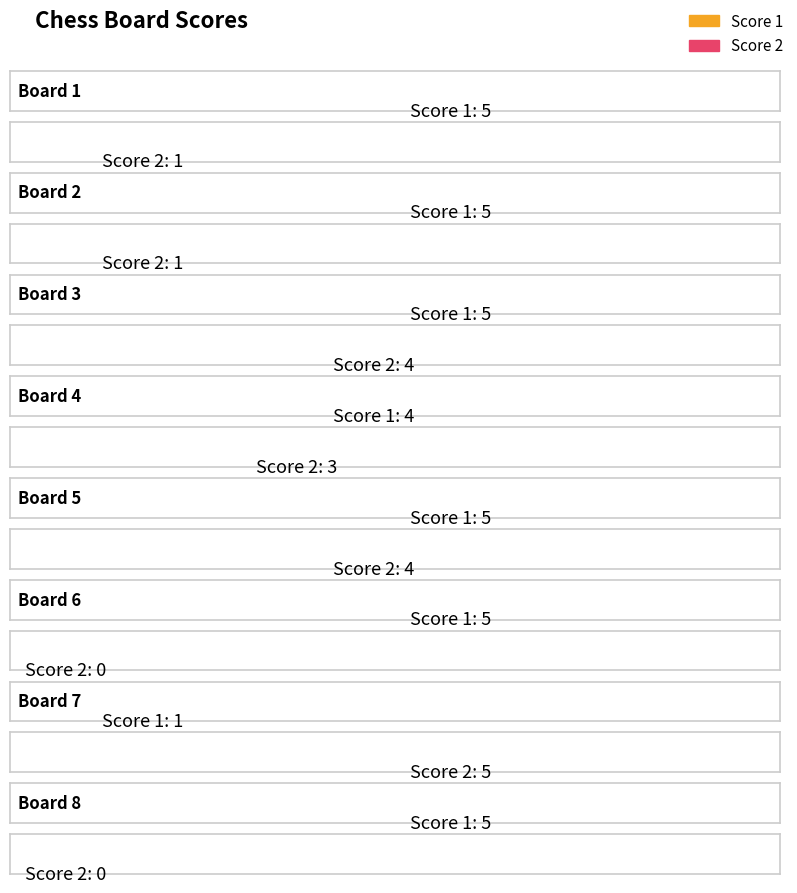

What is the average value of the Score 2 series?

2